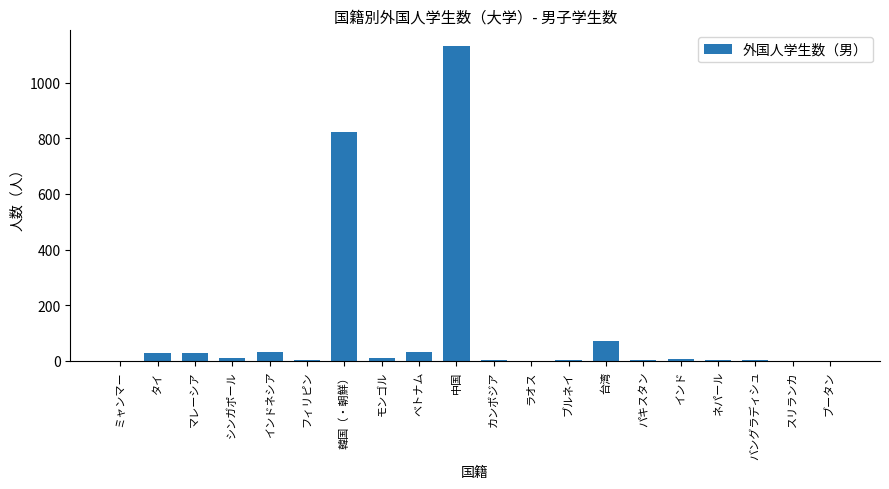

How many data points does each series have?

20